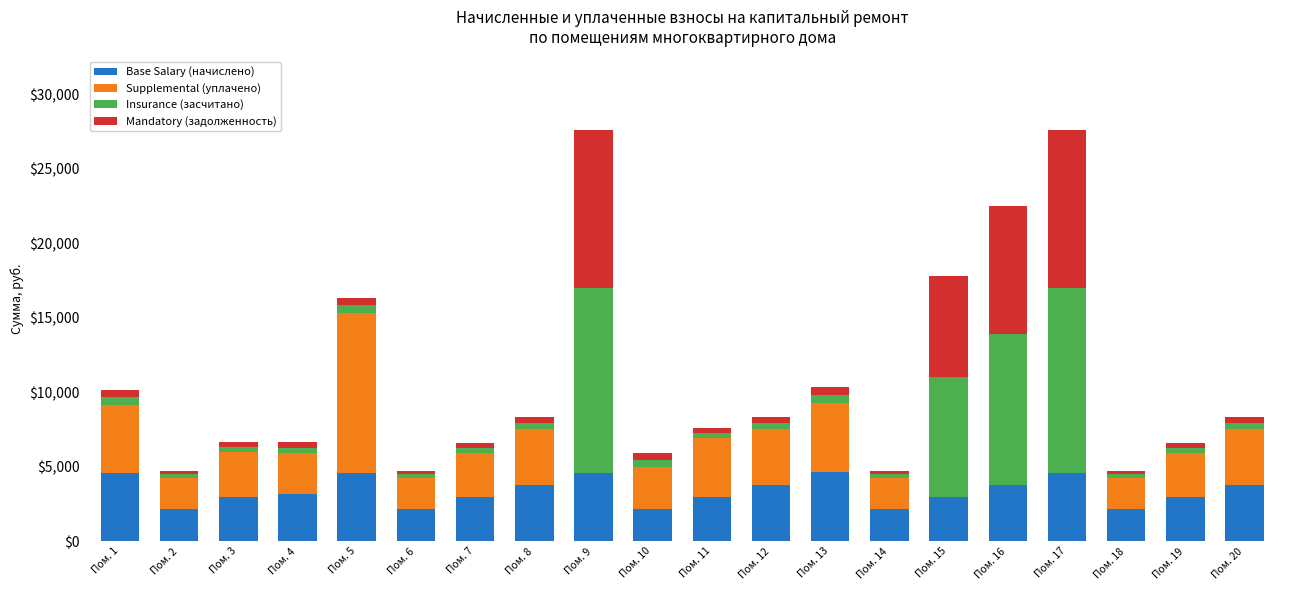

What is the highest value of the Base Salary (начислено) series?

4651.3